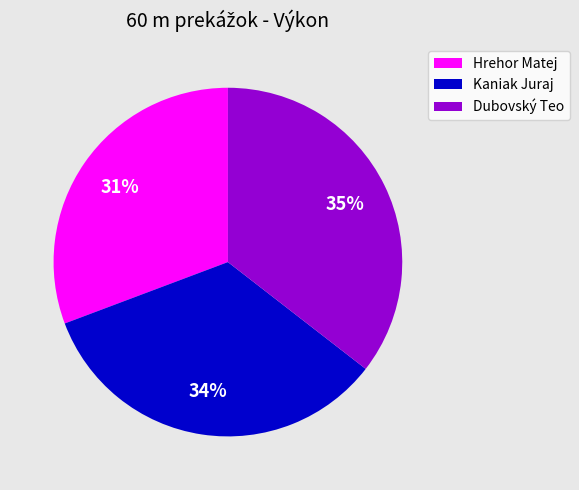

Is the sum of Dubovský Teo and Hrehor Matej greater than half?

Yes